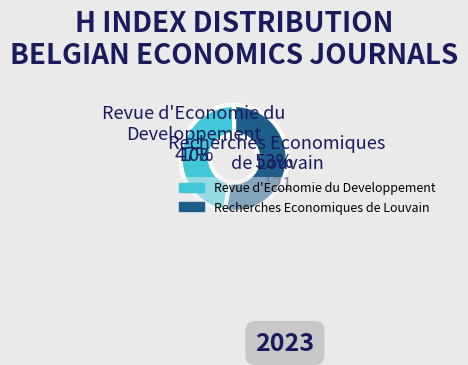

To the nearest percent, what is the difference between the largest and smallest slice percentages?

6%